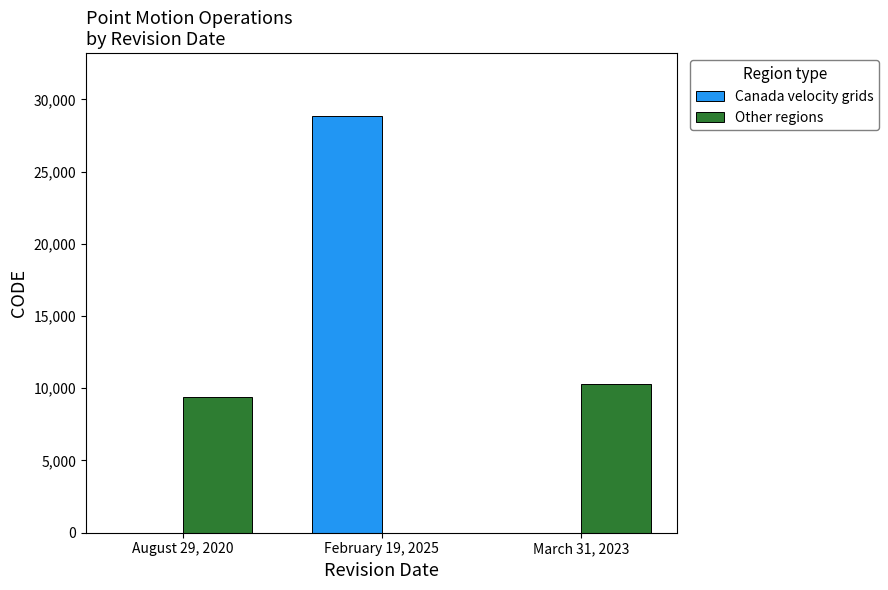

What is the maximum value shown in the chart?

28866